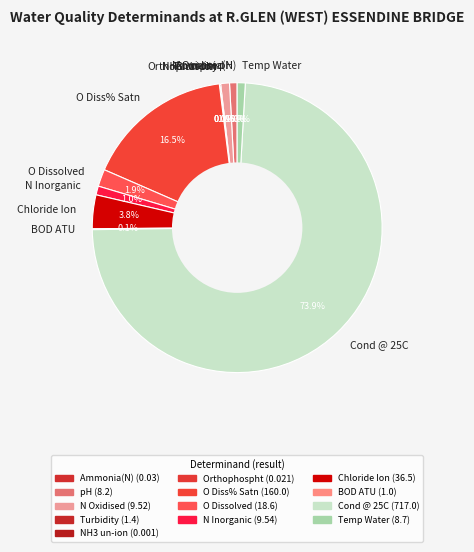

True or false: Temp Water accounts for 11% of the total.

False